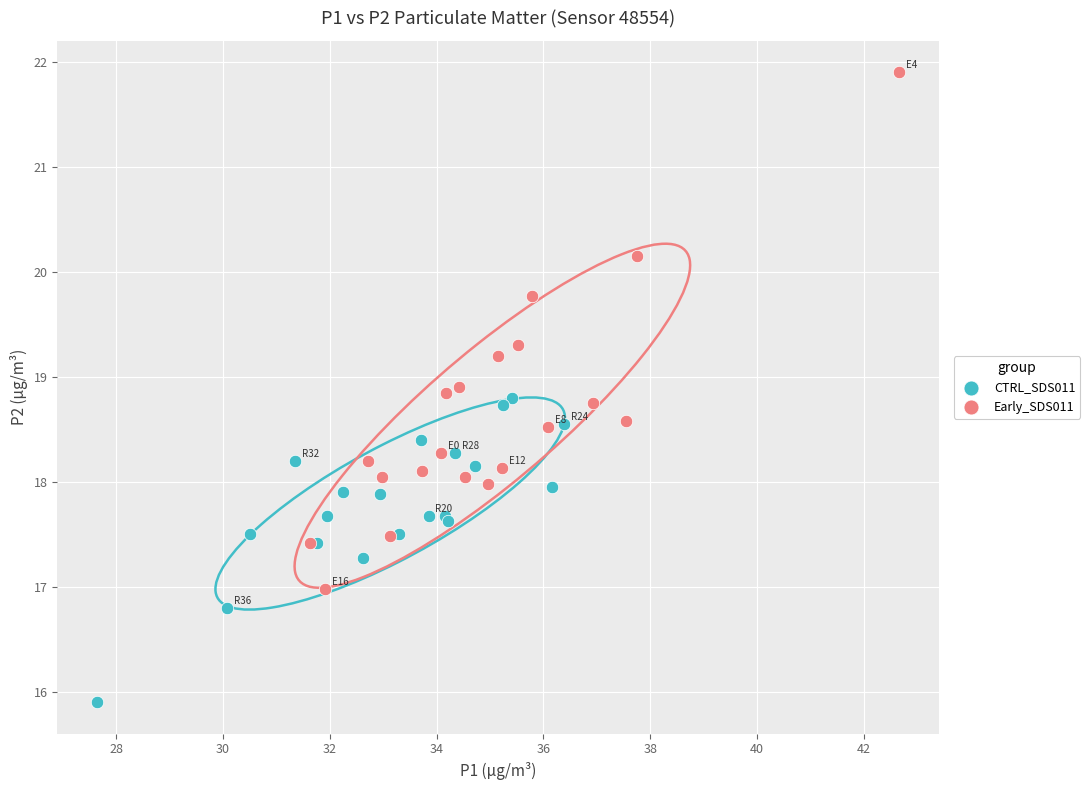

Which series reaches the maximum Y coordinate?

Early_SDS011